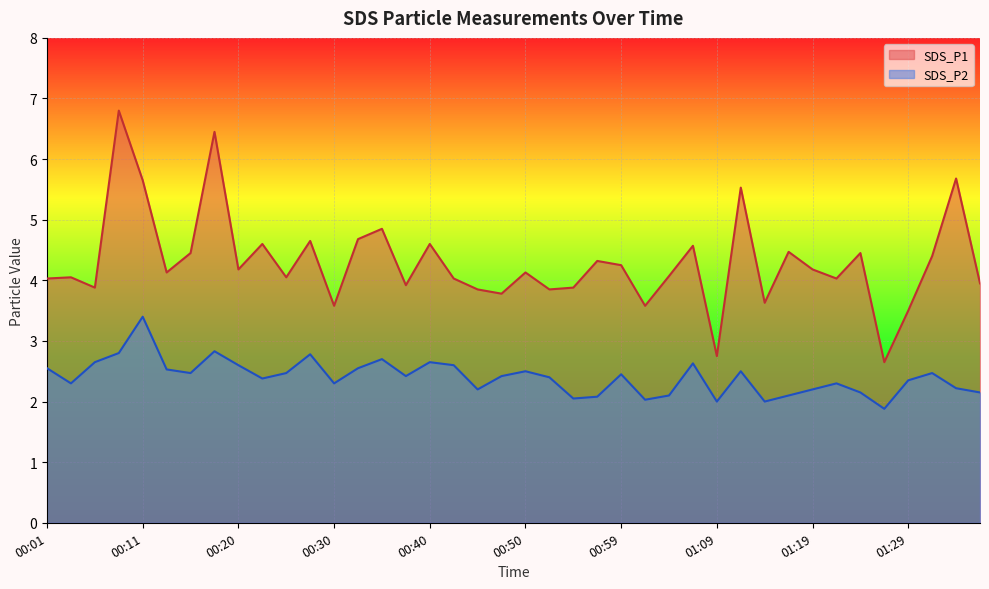

What is the sum of all SDS_P1 values?

172.1